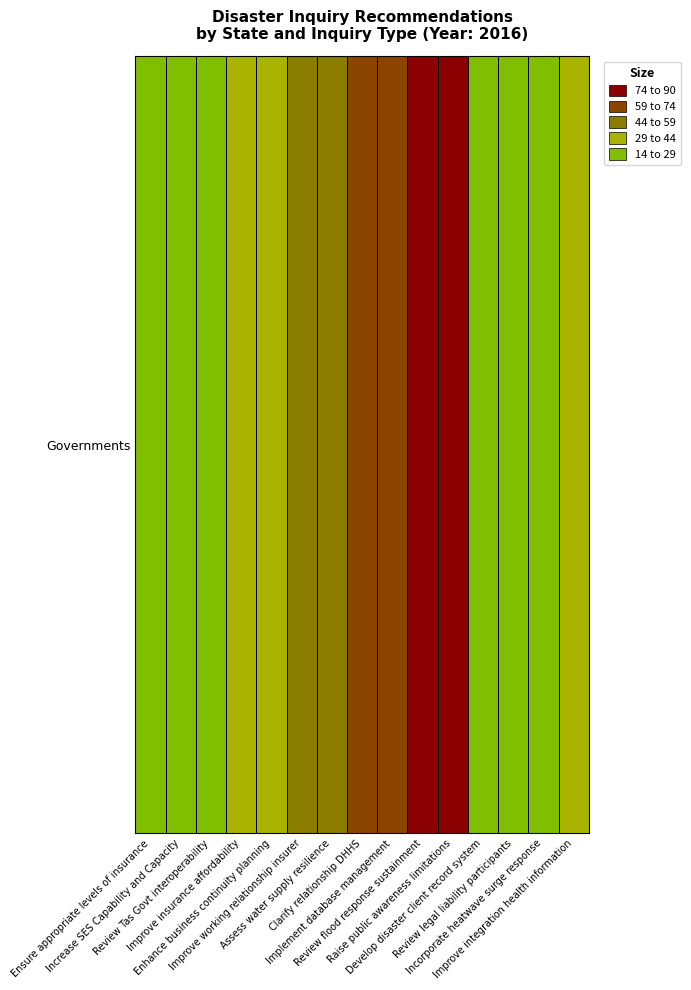

List the labels in order of value, smallest first.

Ensure appropriate levels of insurance, Develop disaster client record system, Increase SES Capability and Capacity, Review legal liability participants, Review Tas Govt interoperability, Incorporate heatwave surge response, Improve insurance affordability, Improve integration health information, Enhance business continuity planning, Improve working relationship insurer, Assess water supply resilience, Clarify relationship DHHS, Implement database management, Review flood response sustainment, Raise public awareness limitations